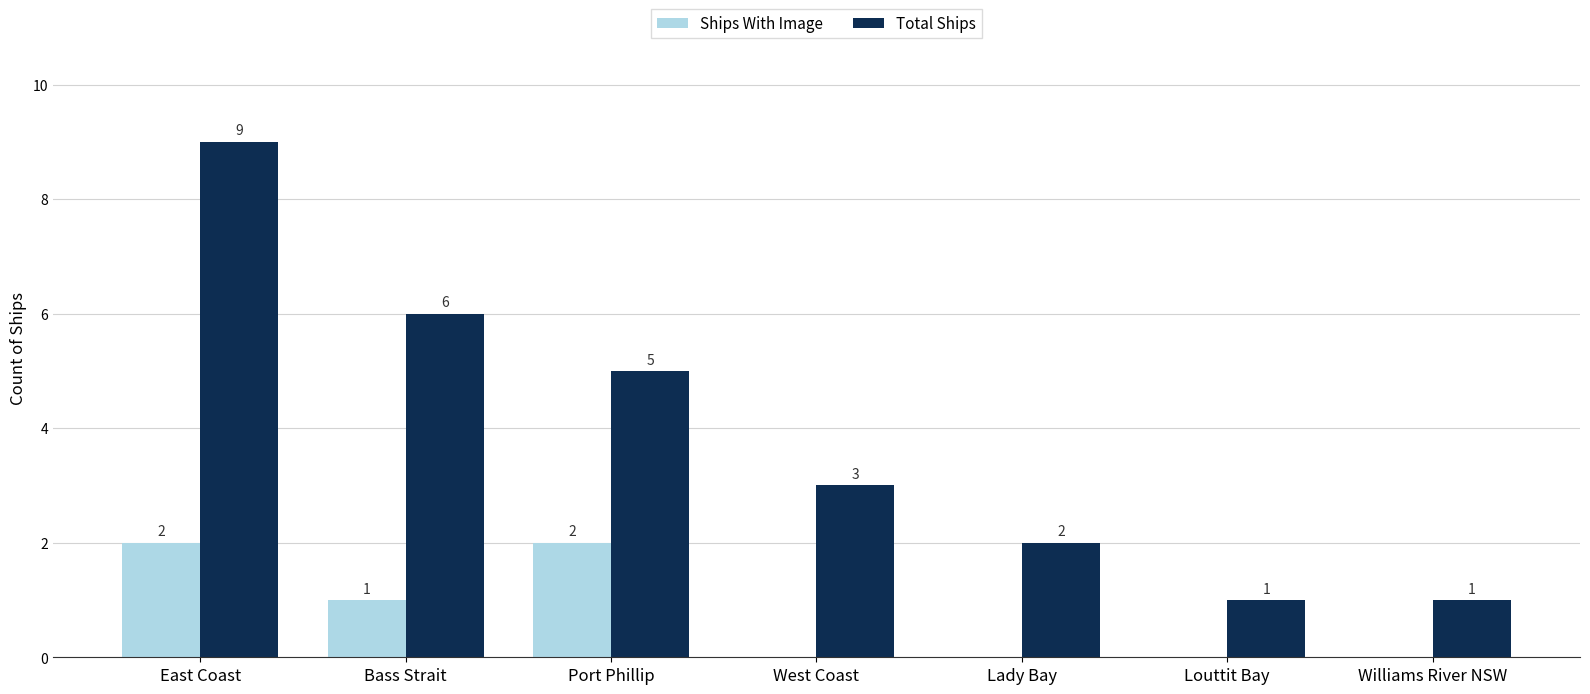

Which series has the largest total across all categories?

Total Ships